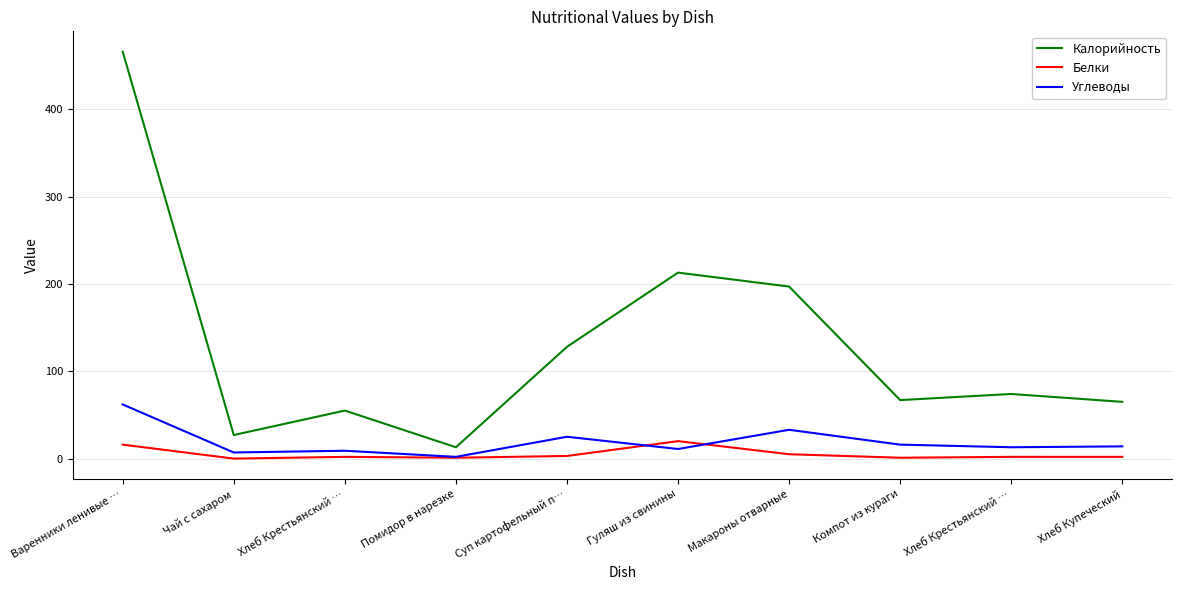

The Калорийность series shows 65 at Хлеб Купеческий. True or false?

True